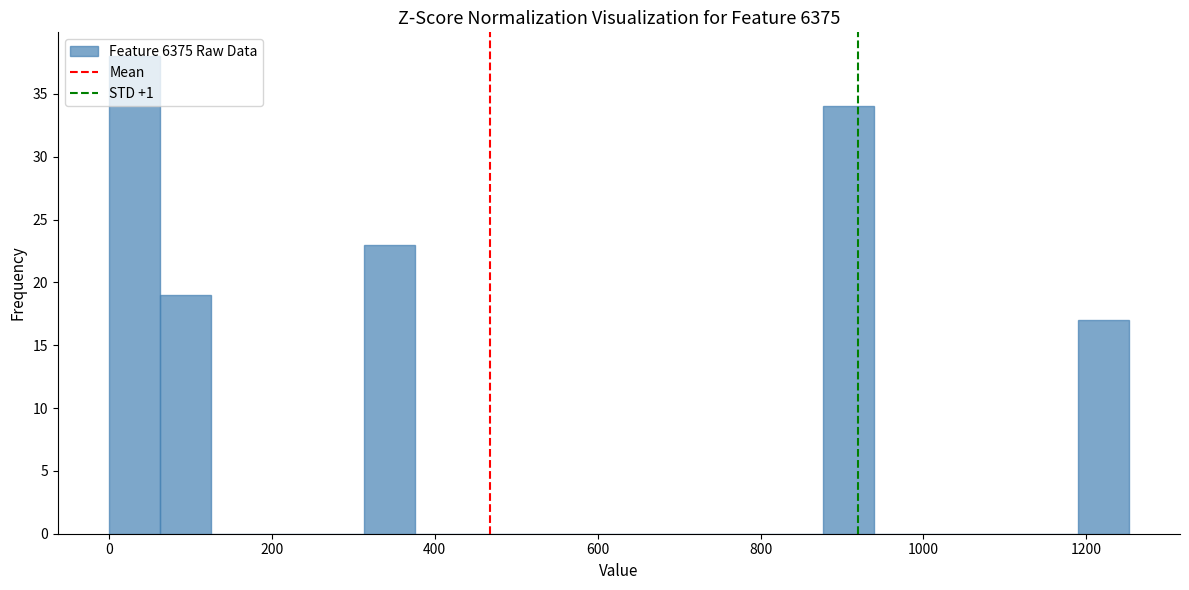

Read against the x-axis, roughly where is the centre of the tallest bar?

40